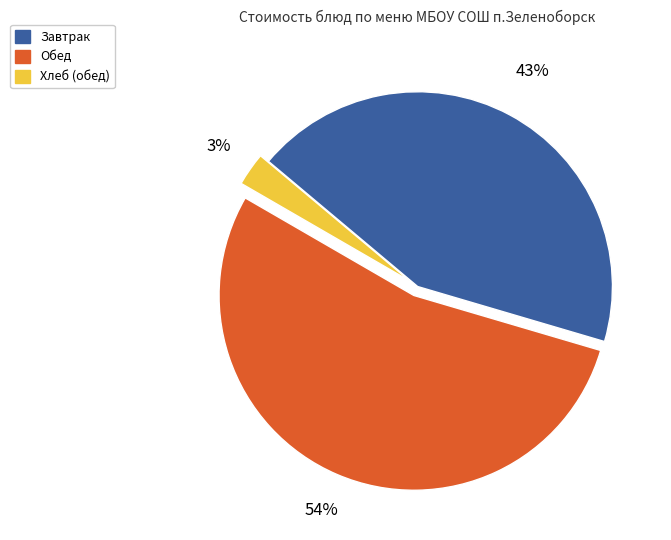

Does any single category account for the majority?

Yes